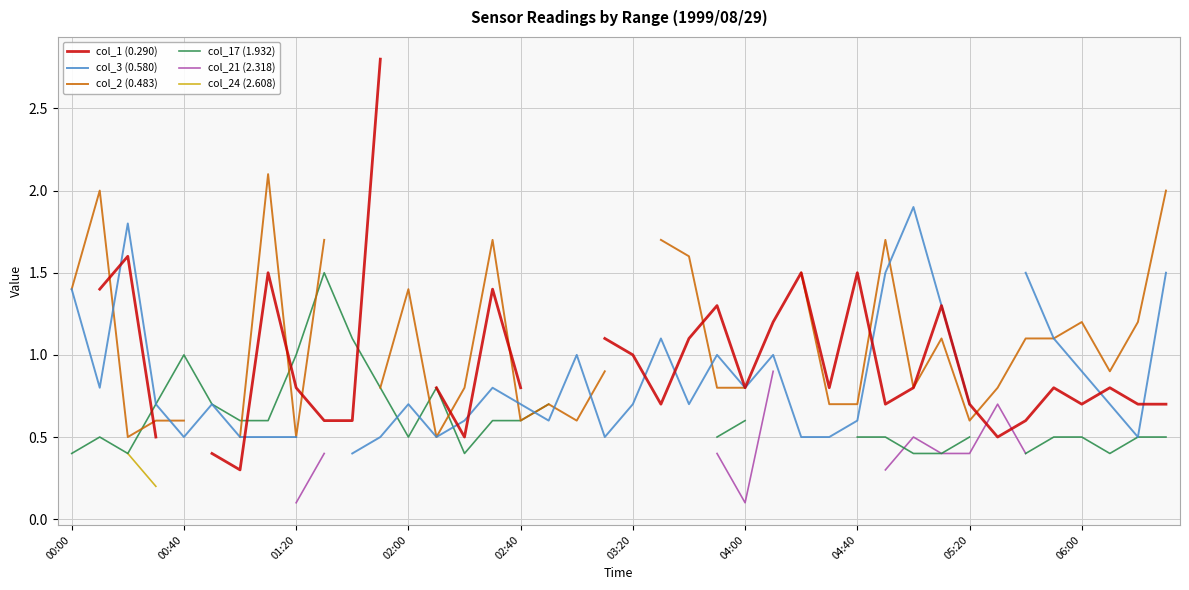

Between 27 and 31, which series saw the biggest shift?

col_3 (0.580)